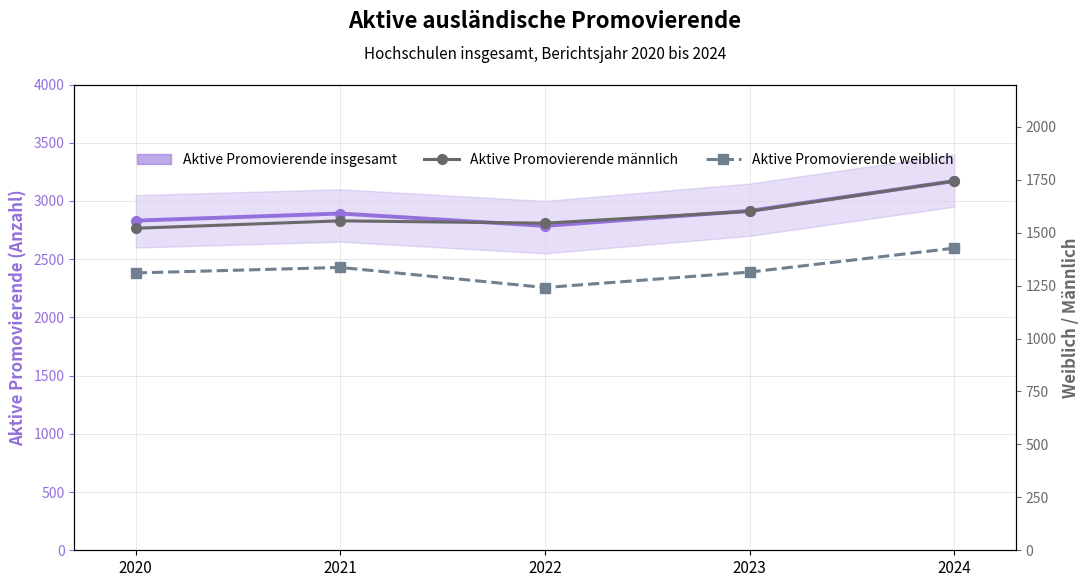

In Aktive Promovierende weiblich, how many points are lower than both neighbors (excluding endpoints)?

1